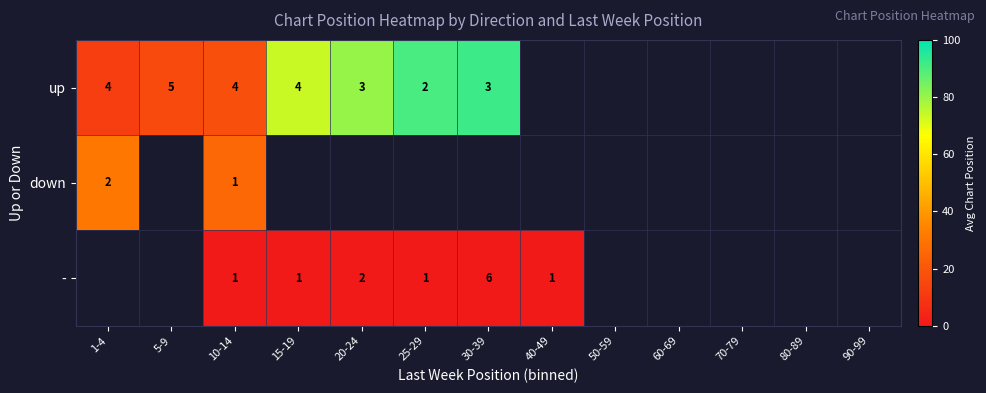

Where is down nearest to the value 28?

10-14